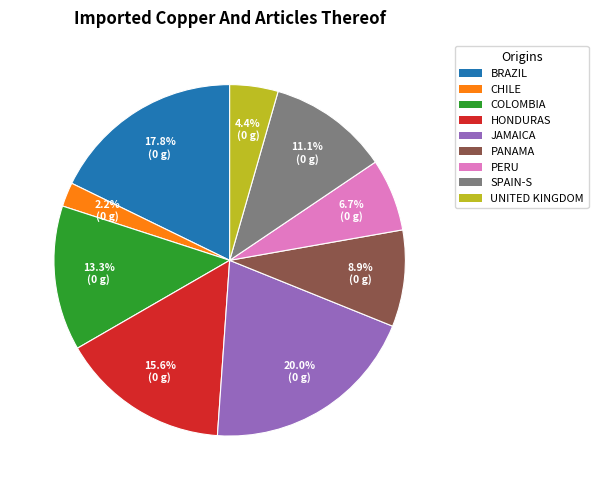

Is there a majority slice in this chart?

No